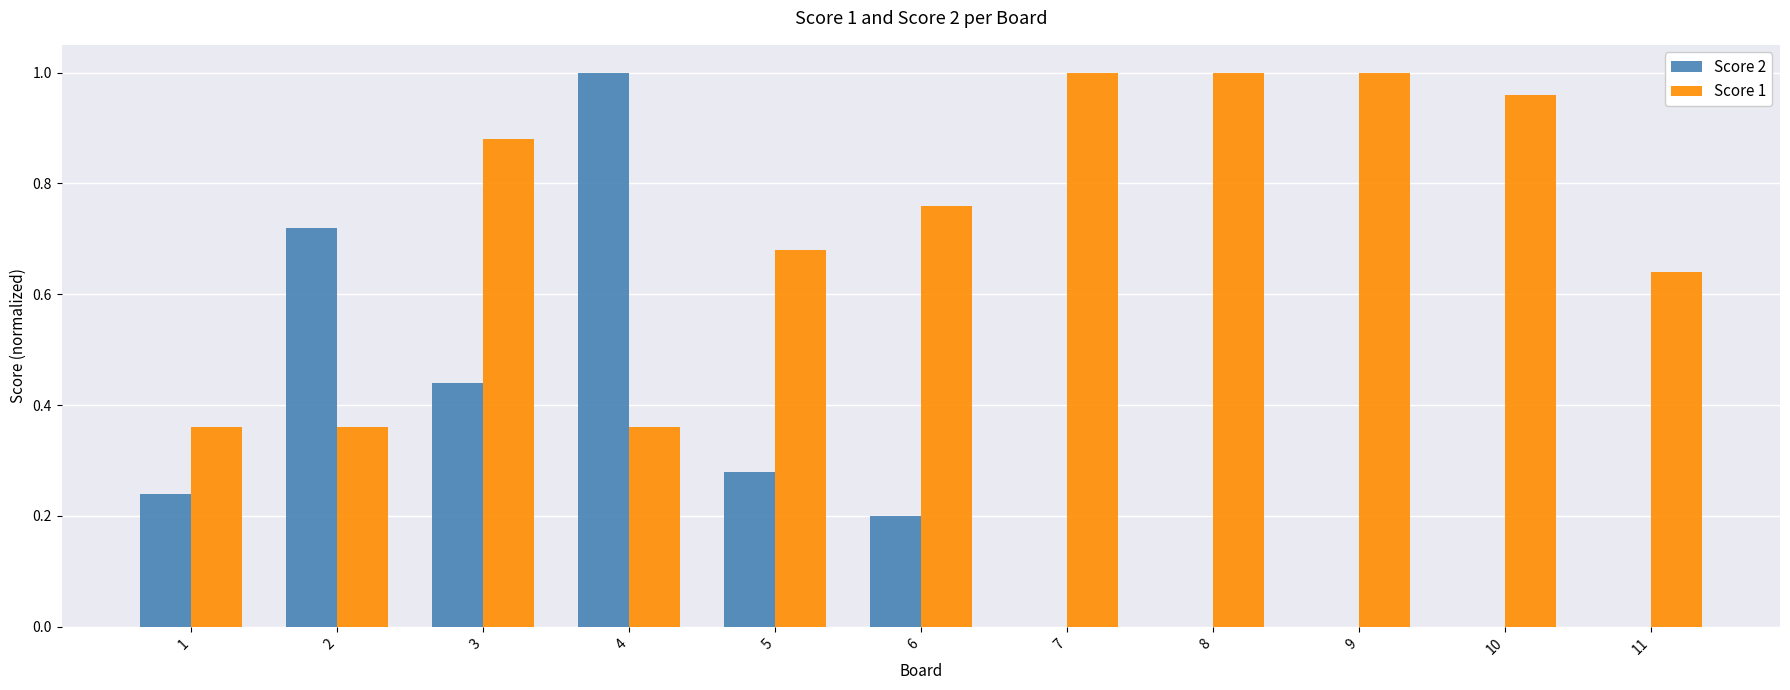

Is the value of Score 1 at 4 greater than the value of Score 2 at 1?

Yes